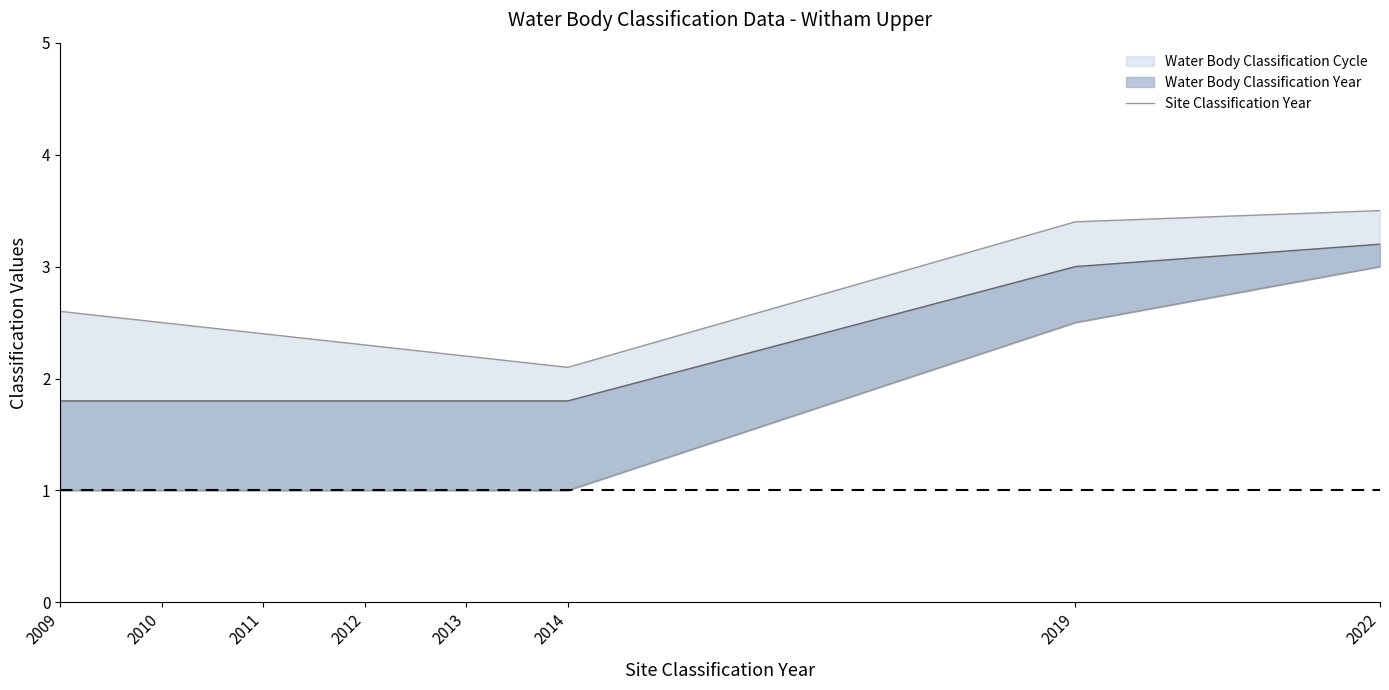

The value at 2019 is 1.6. True or false?

False